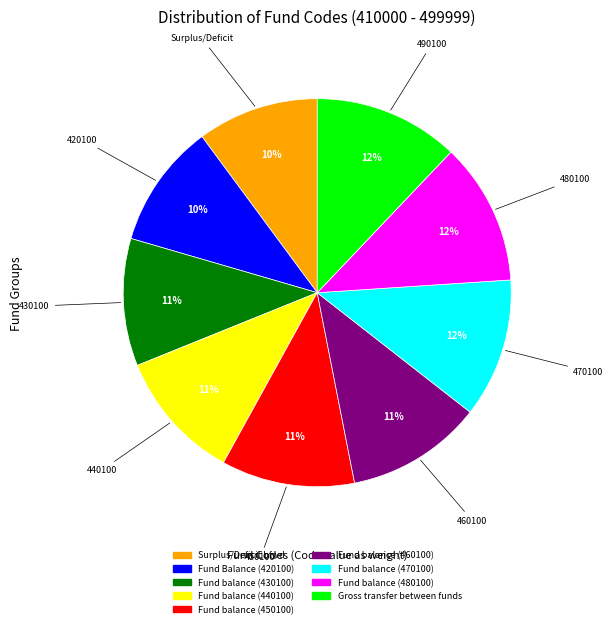

The Fund Balance (420100) slice represents 10% of the pie. True or false?

True